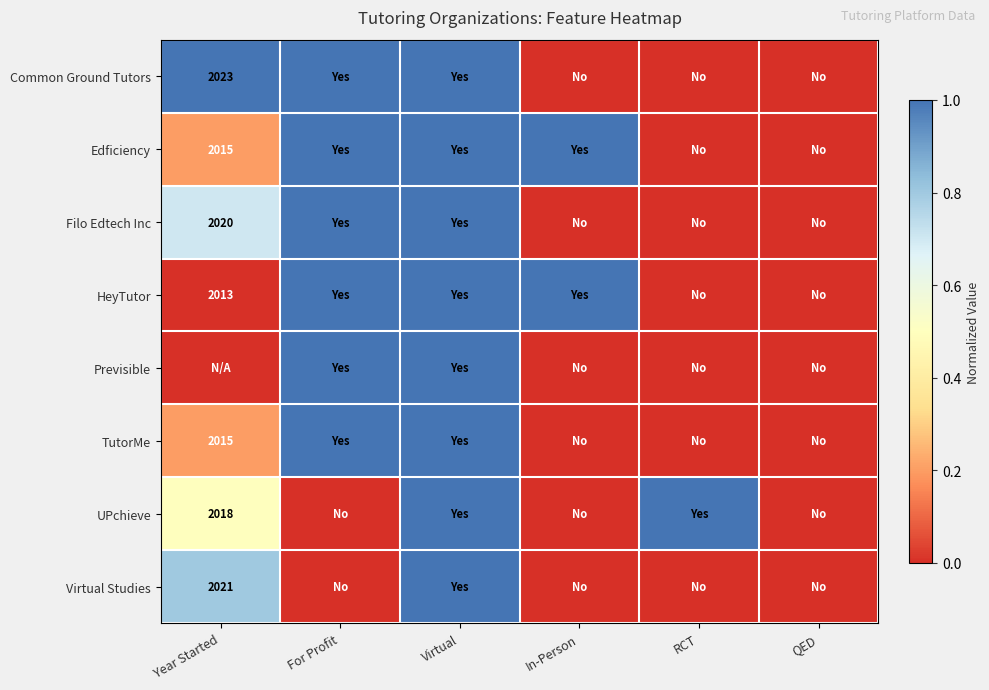

True or false: TutorMe has a value of 2835 at Year Started.

False